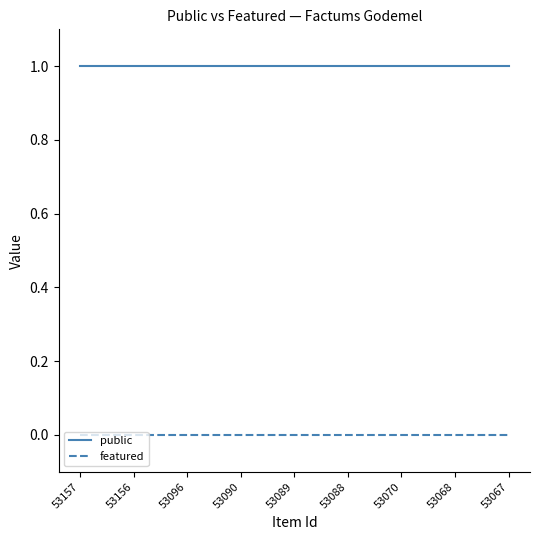

True or false: public and featured cross at least once.

False